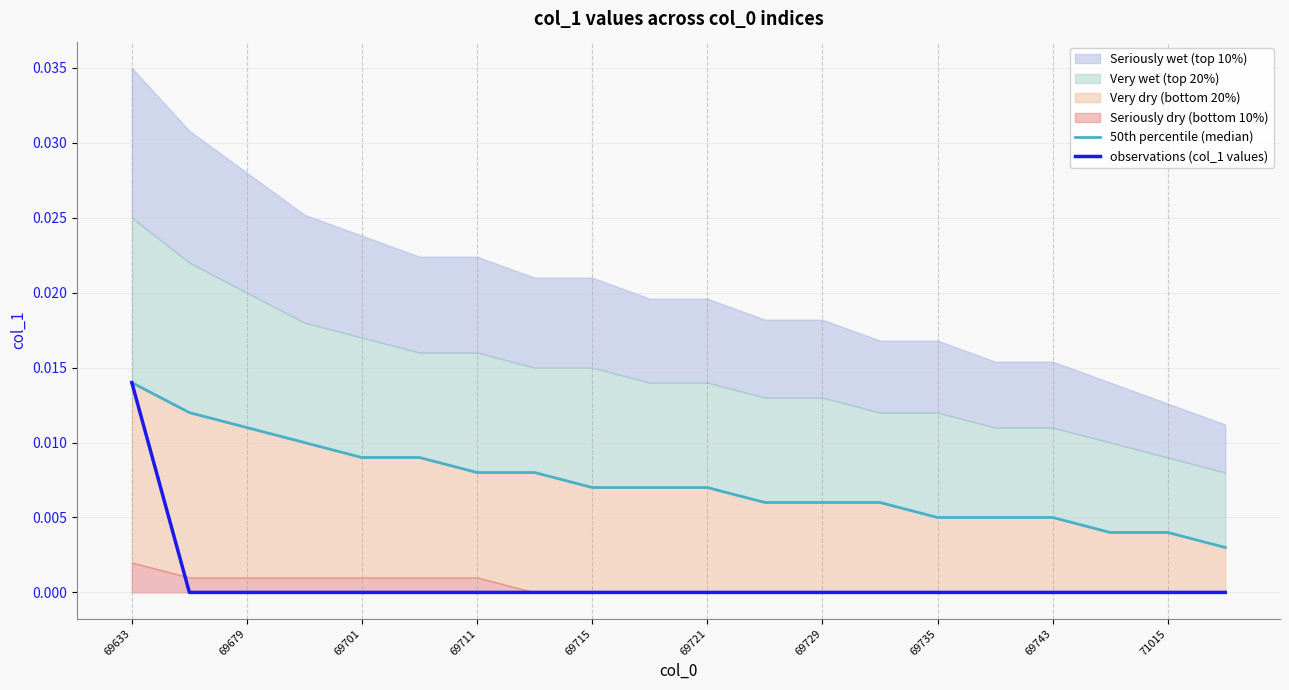

Is it true that observations (col_1 values) equals 0.0 at 69679?

True